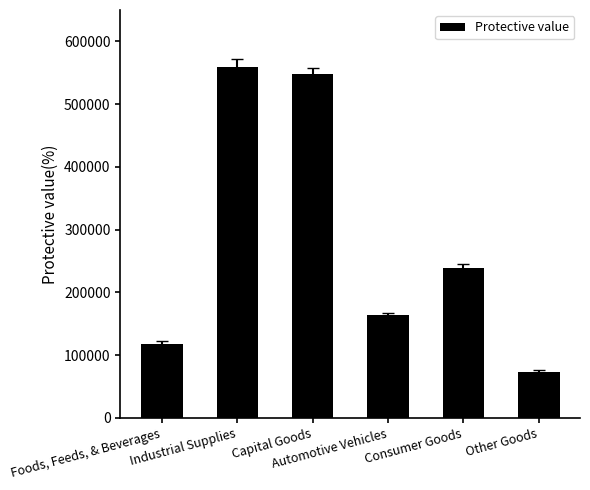

What is the smallest value displayed?

73892